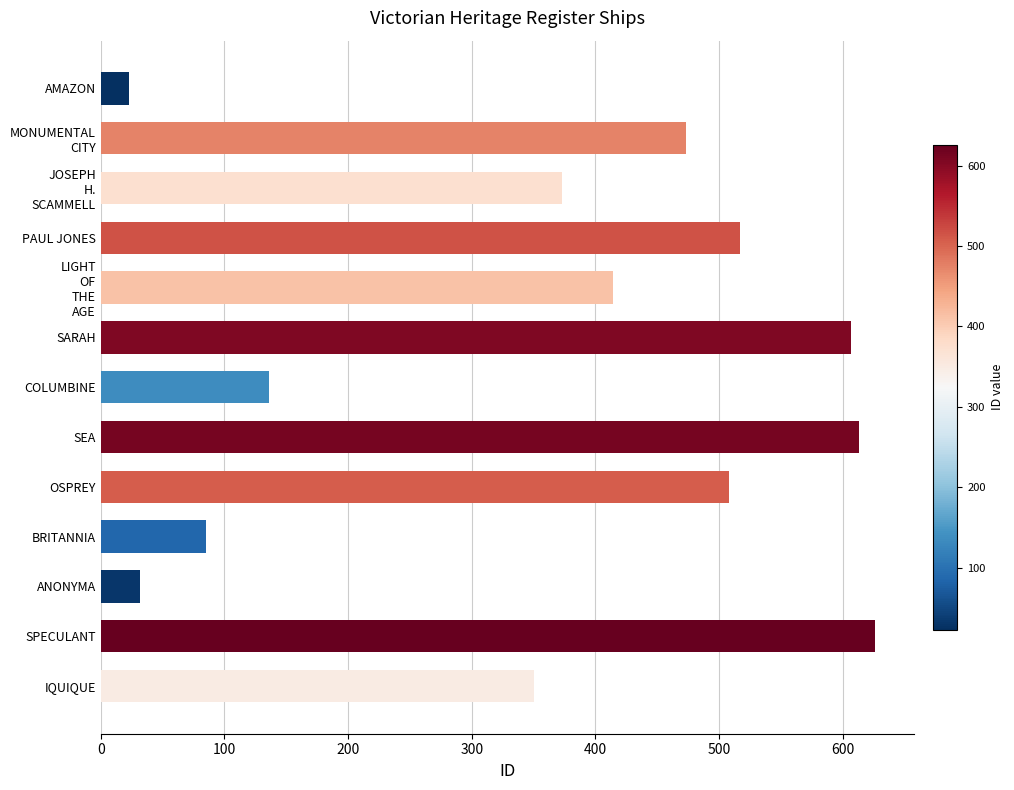

What is the change in value from IQUIQUE to ANONYMA?

-318